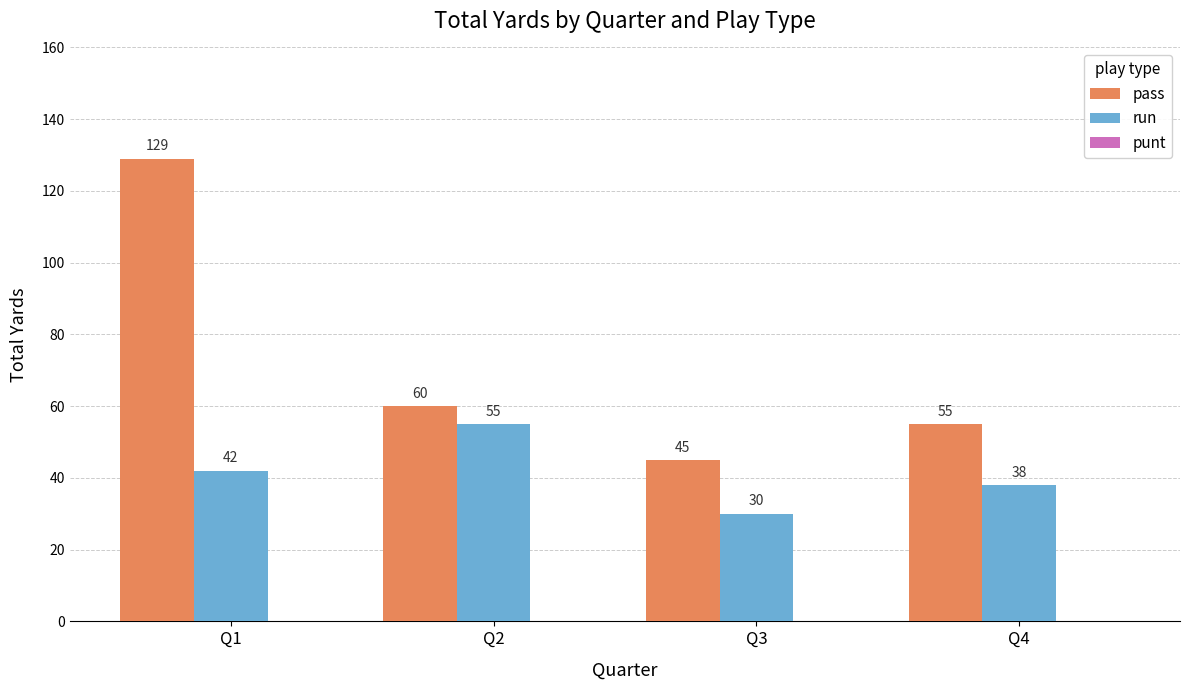

How many data points does each series have?

4